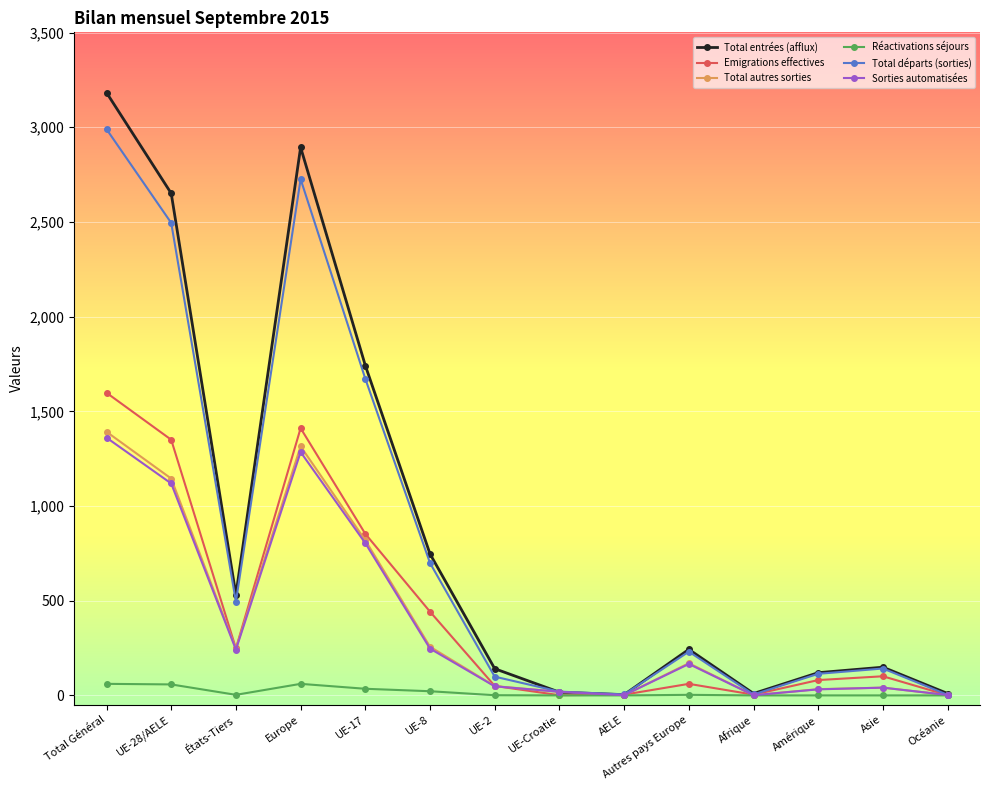

What is the difference between the highest and lowest values at Asie?

149